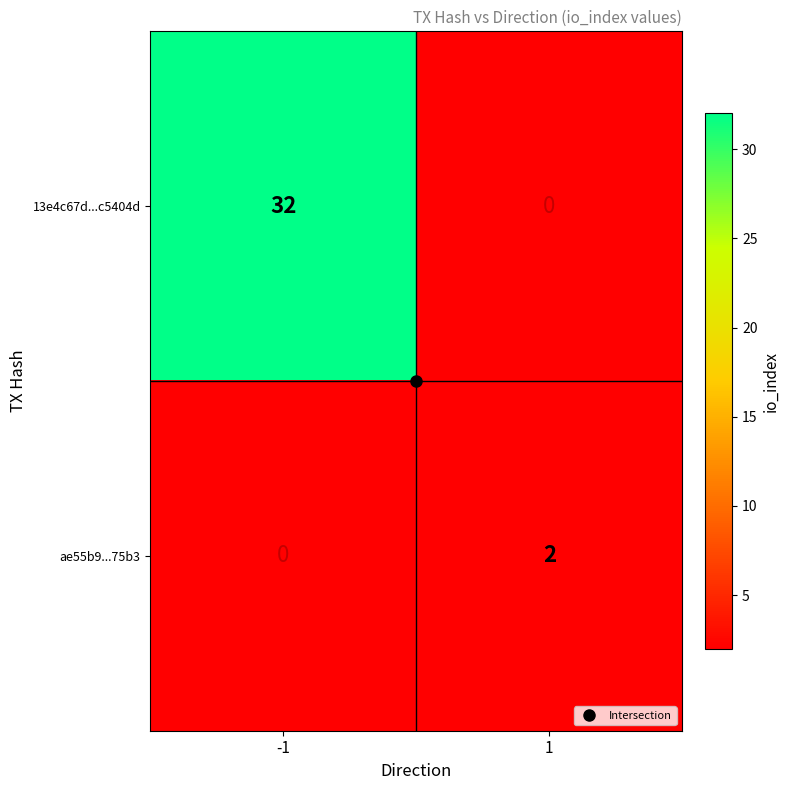

What is the greatest value displayed?

32